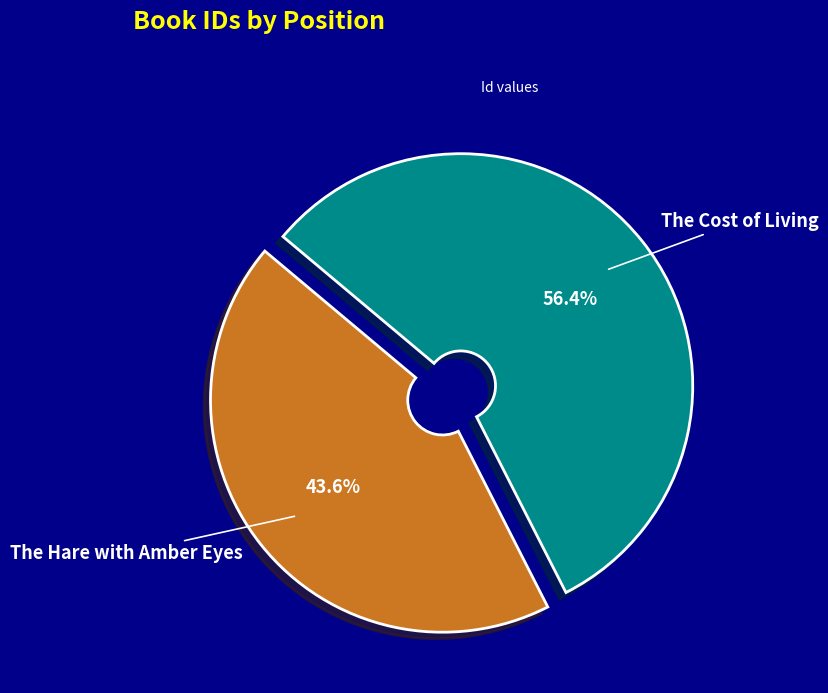

Is The Hare with Amber Eyes the majority of the pie?

No